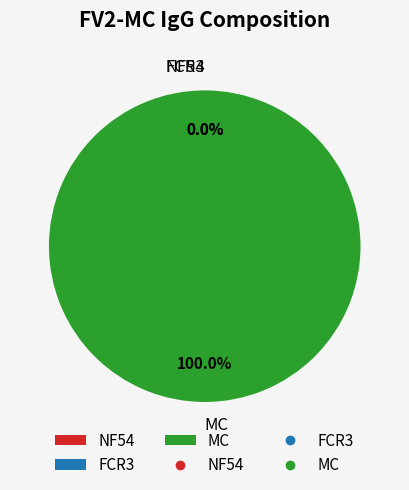

Combined, what portion of the pie is MC and FCR3?

100.0%